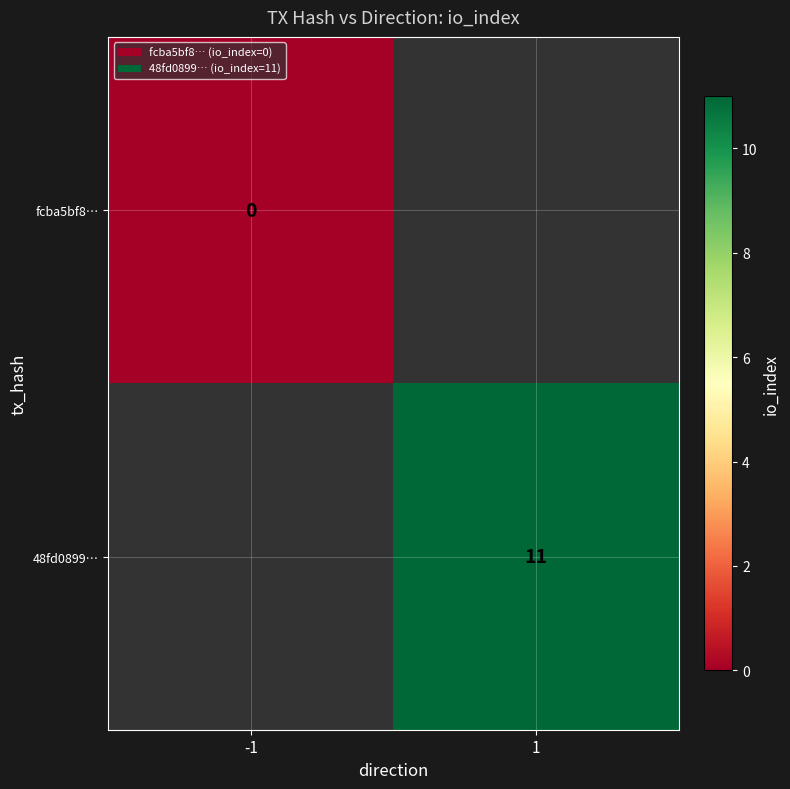

At how many categories does at least one series exceed 3?

1